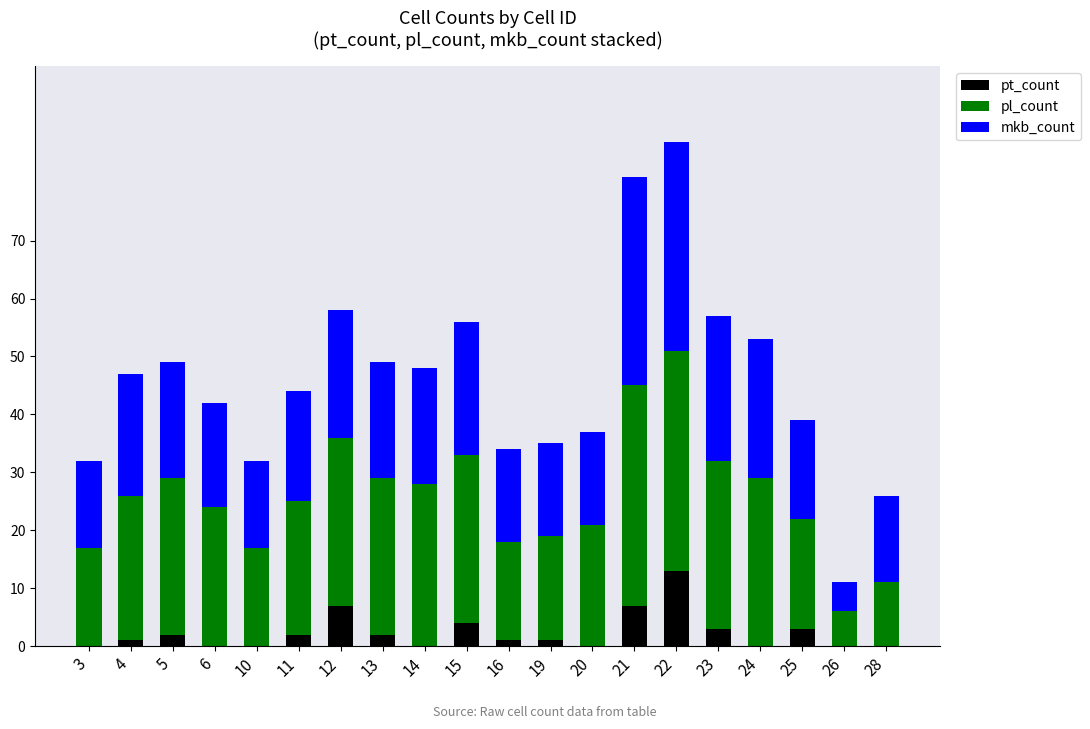

True or false: pt_count has a value of 19 at 22.

False